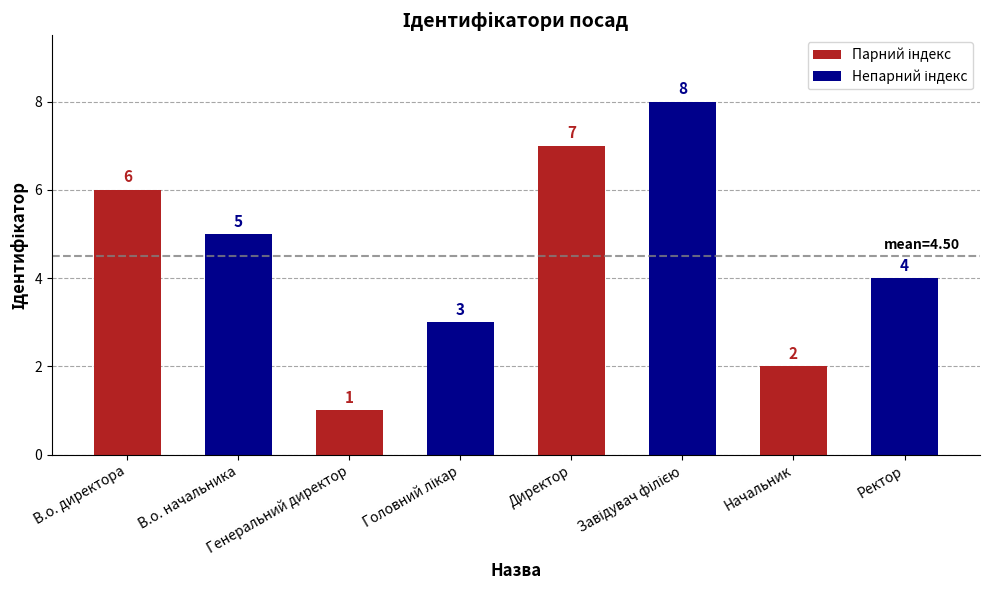

How many bars are there in total?

8